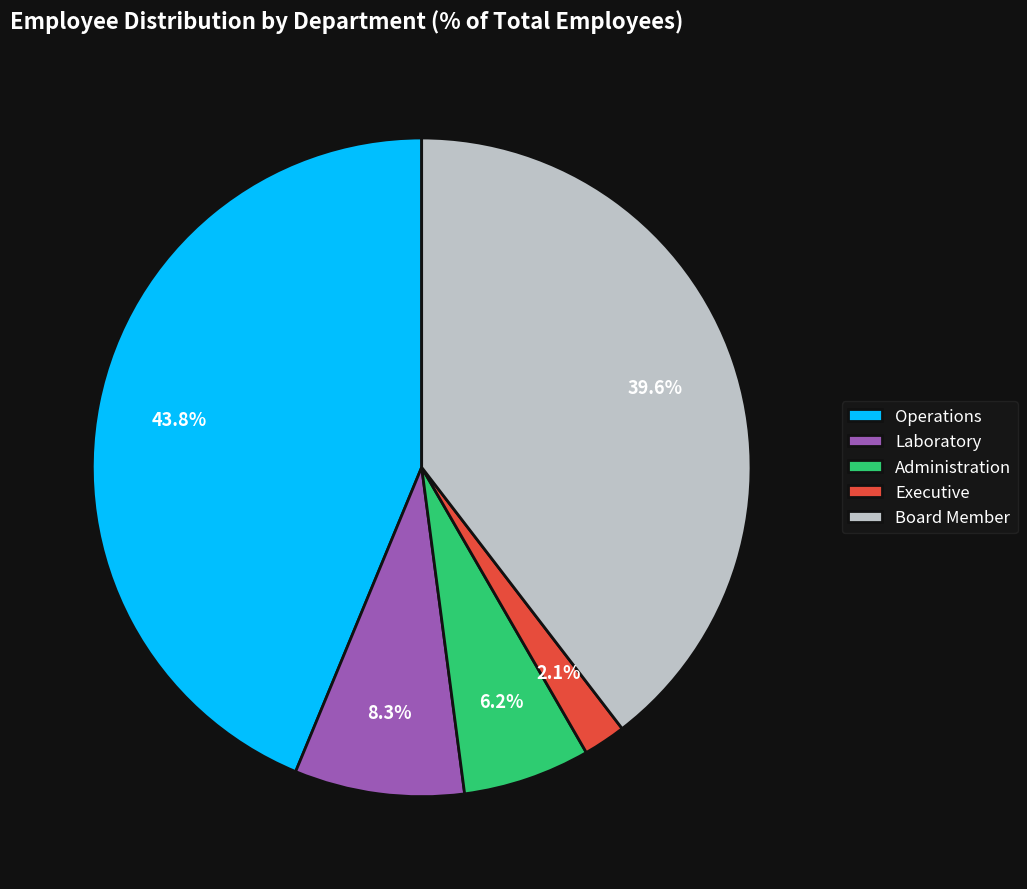

What portion of the pie excludes Laboratory?

91.7%